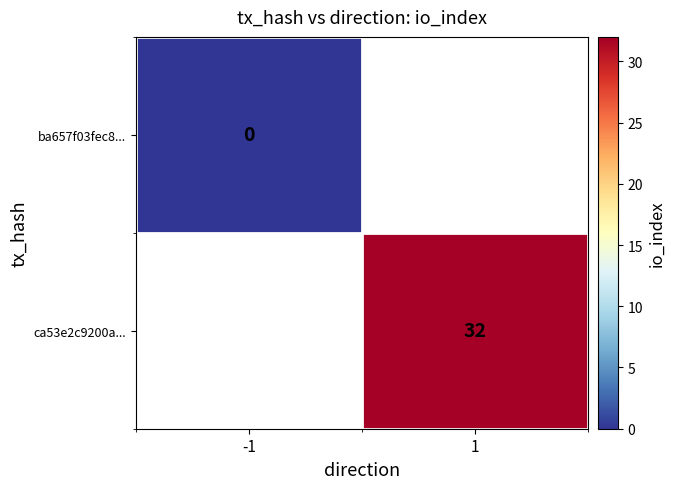

Is it true that ca53e2c9200a... equals 32 at 1?

True